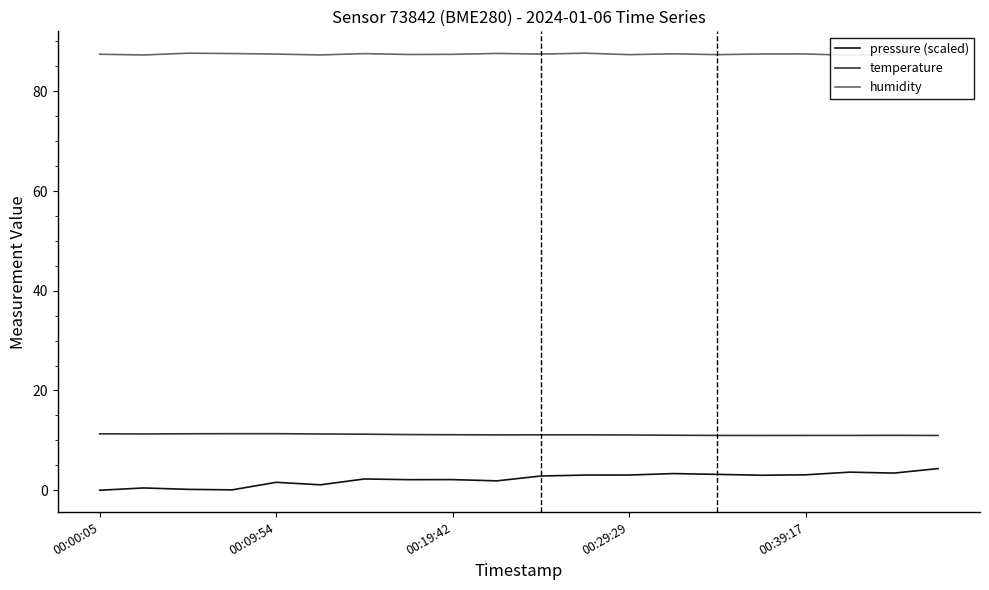

What is the spread (max minus min) of values at 14?

84.2